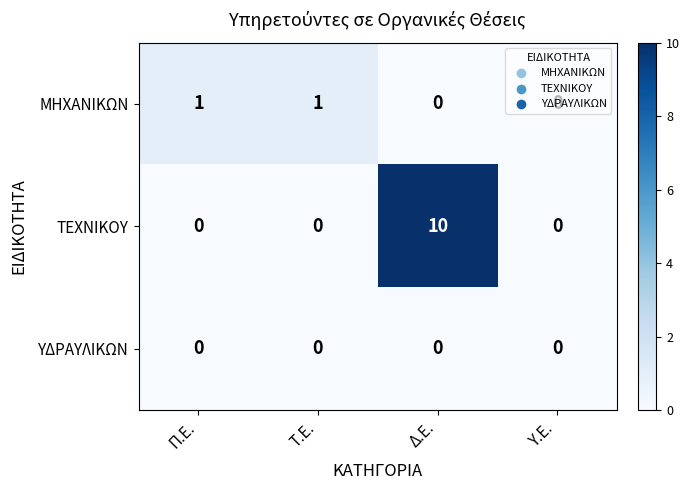

True or false: ΥΔΡΑΥΛΙΚΩΝ has a value of 0 at Τ.Ε..

True